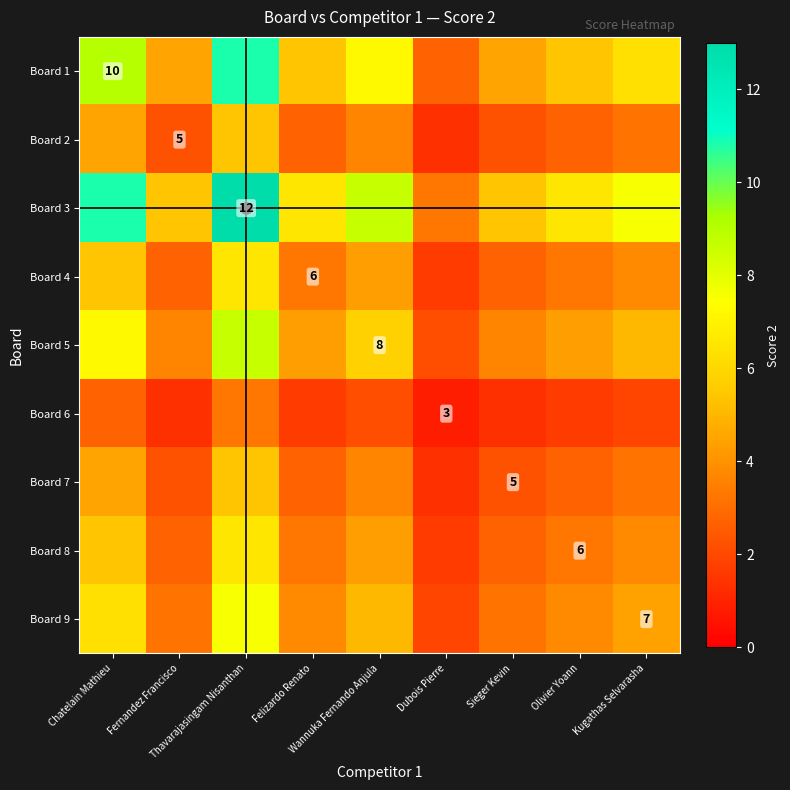

Is the value of Board 4 at Felizardo Renato greater than the value of Board 2 at Dubois Pierre?

Yes